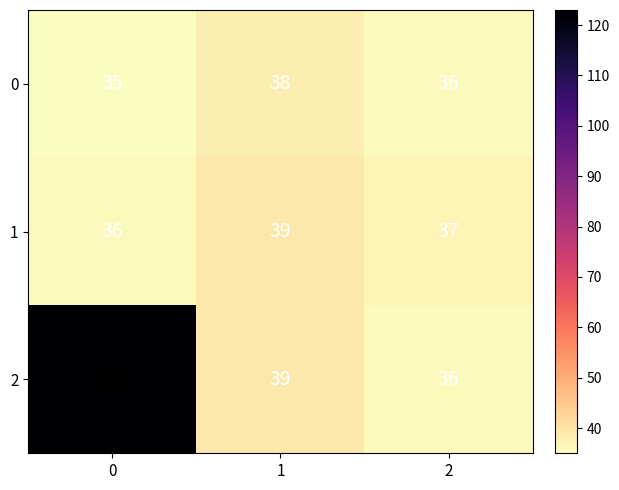

What is the smallest value displayed?

35